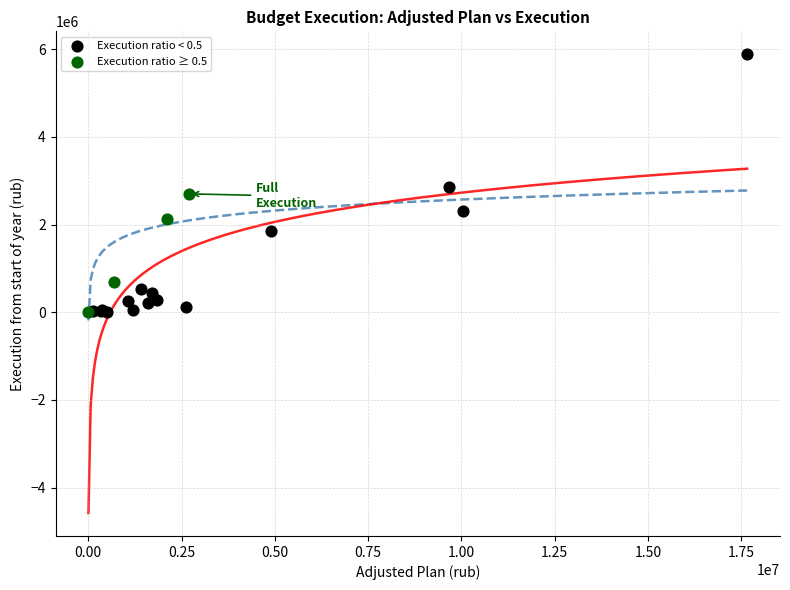

Which series reaches the maximum Y coordinate?

Execution ratio < 0.5